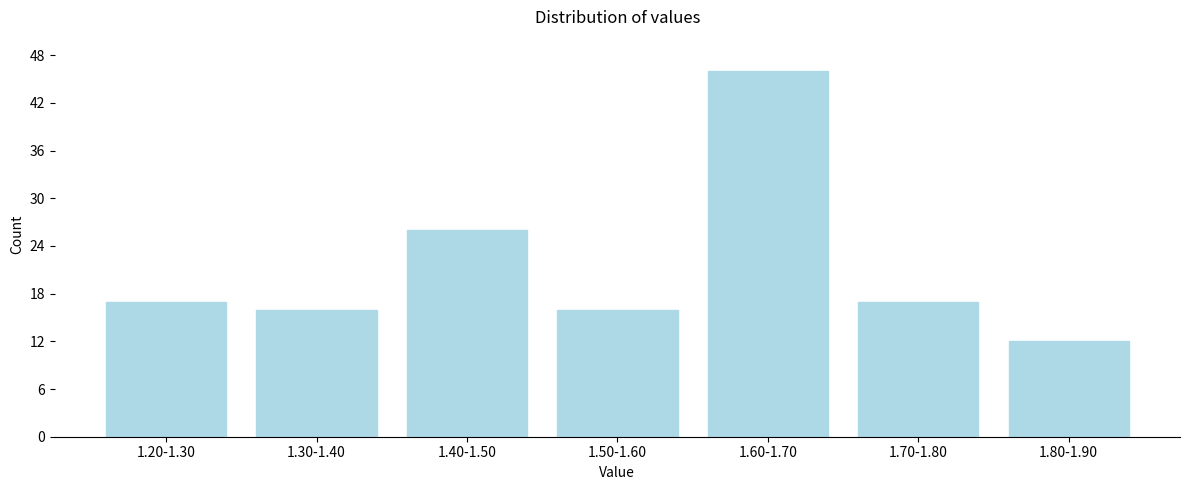

Reading left to right, list all the values displayed in this chart.

1.20-1.30=17	1.30-1.40=16	1.40-1.50=26	1.50-1.60=16	1.60-1.70=46	1.70-1.80=17	1.80-1.90=12